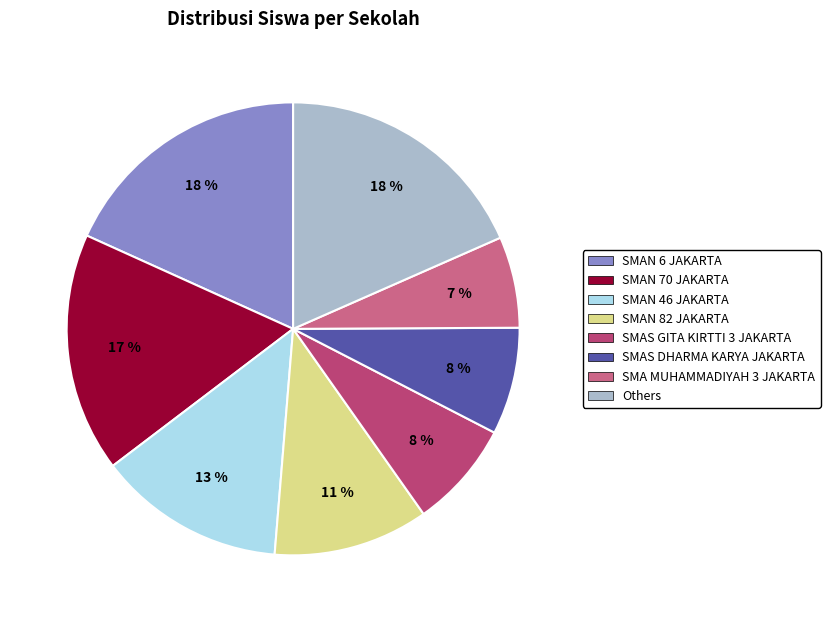

Is there any slice that represents more than half of the pie?

No